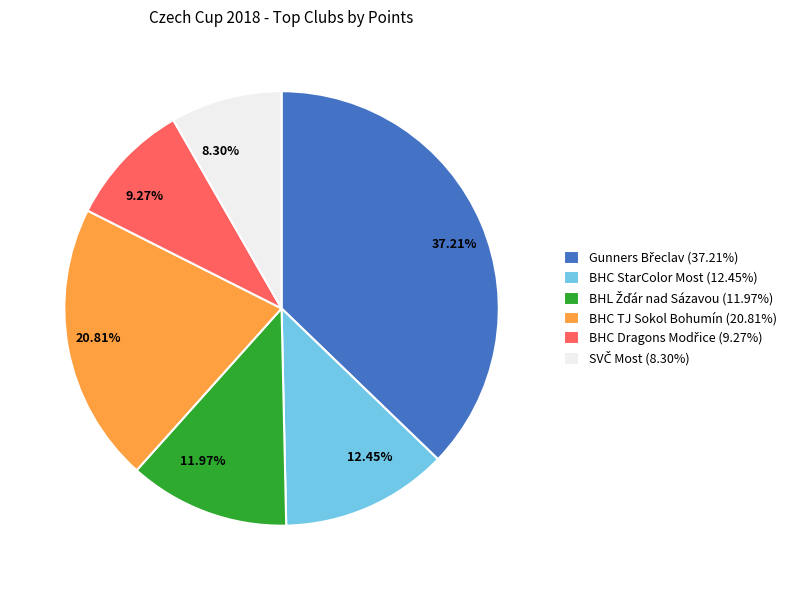

Is there any slice that represents more than half of the pie?

No